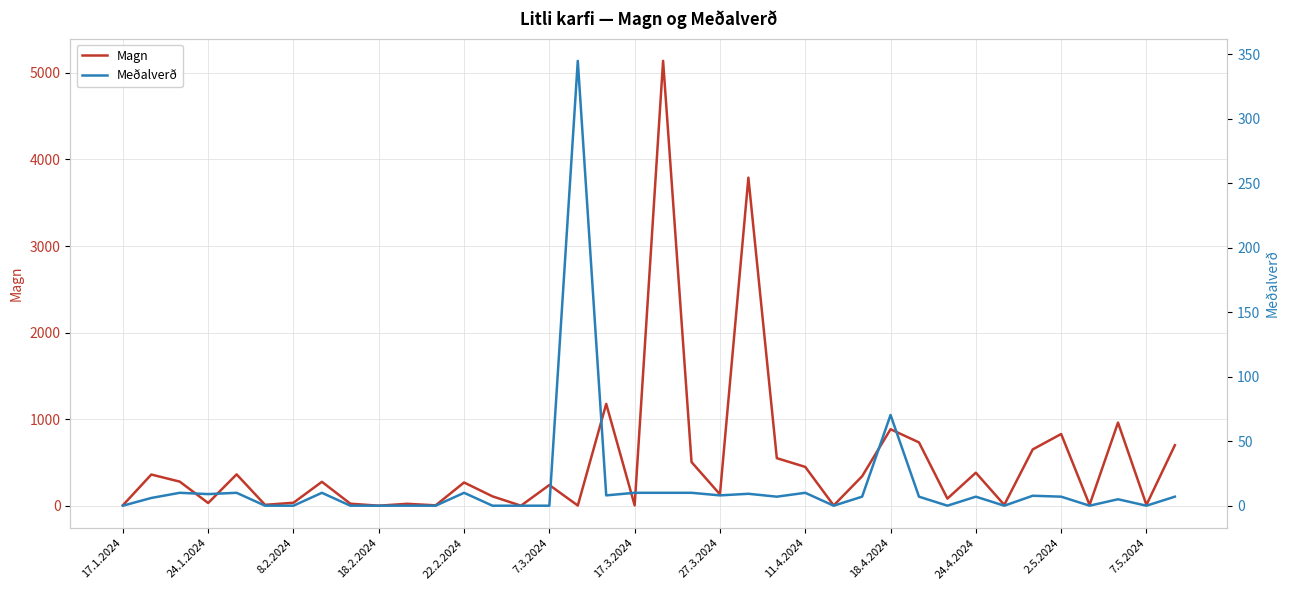

At 32, list the series in order from smallest to largest.

Meðalverð, Magn